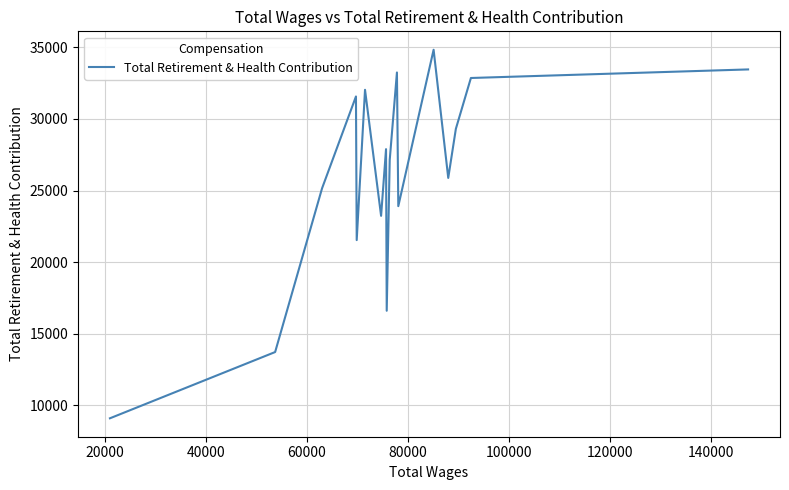

Does the chart have visible grid lines?

Yes